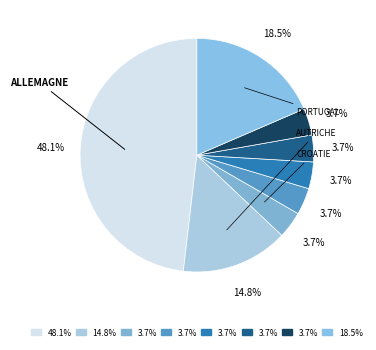

How many segments does this pie chart have?

8